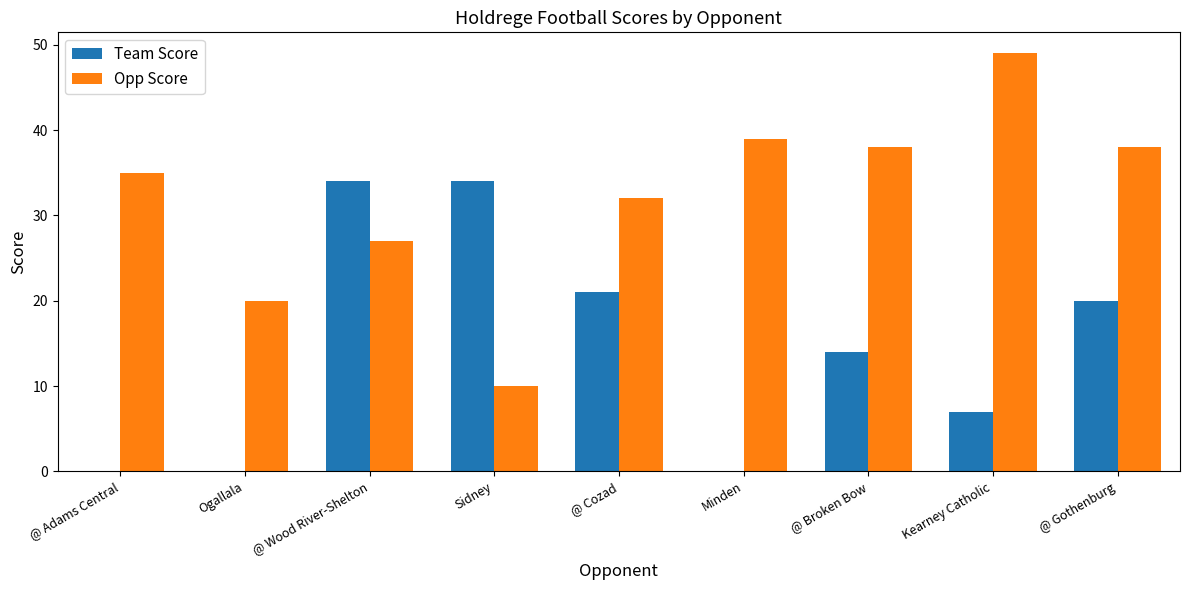

True or false: Opp Score has a value of 51 at @ Broken Bow.

False